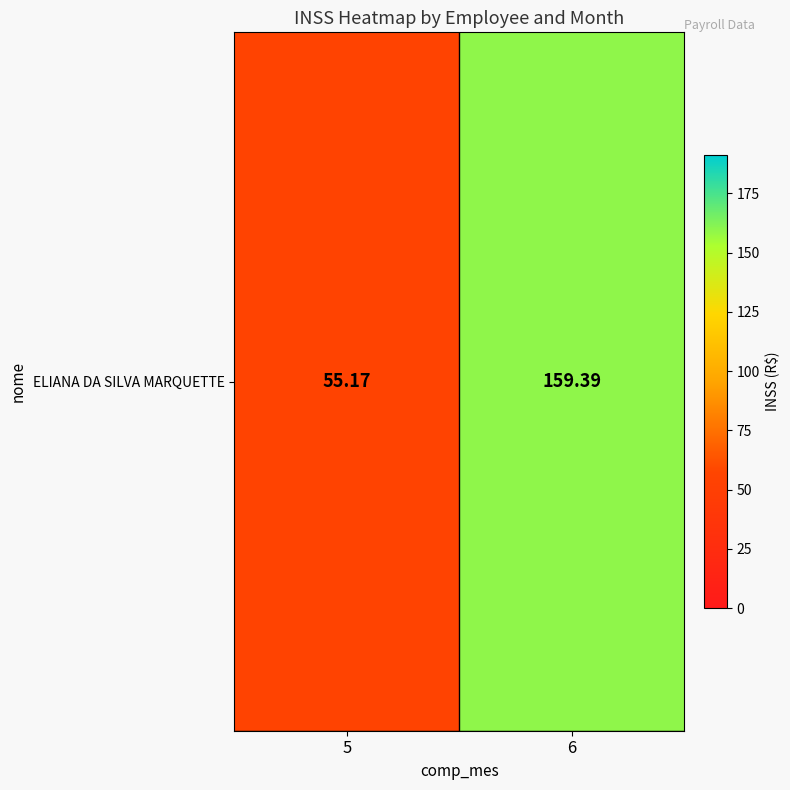

What is the sum of the values at 5 and 6?

214.6